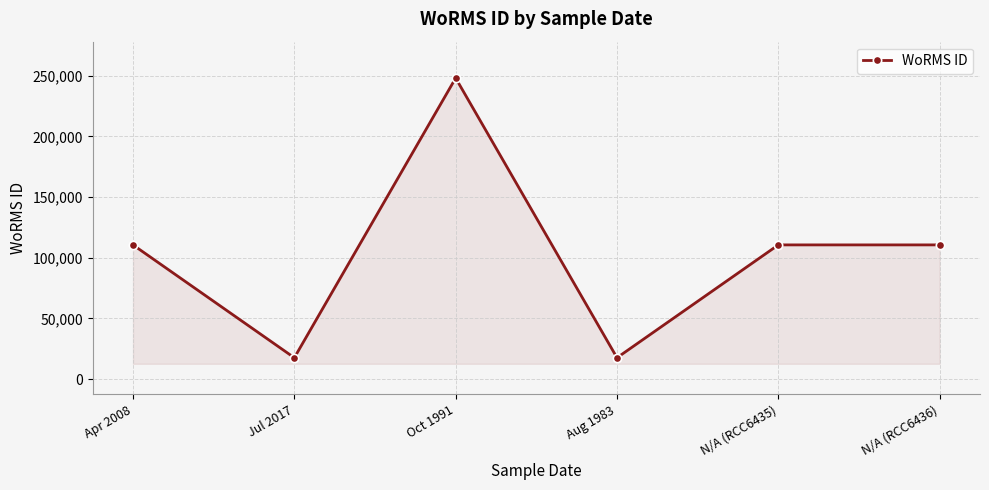

What is the label of the 1st point from the left?

Apr 2008